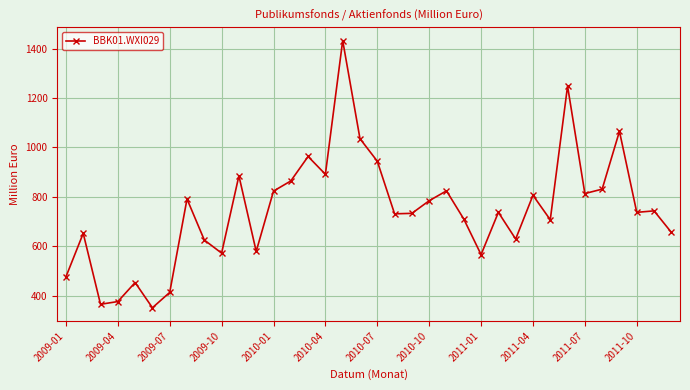

What is the maximum value shown in the chart?

1432